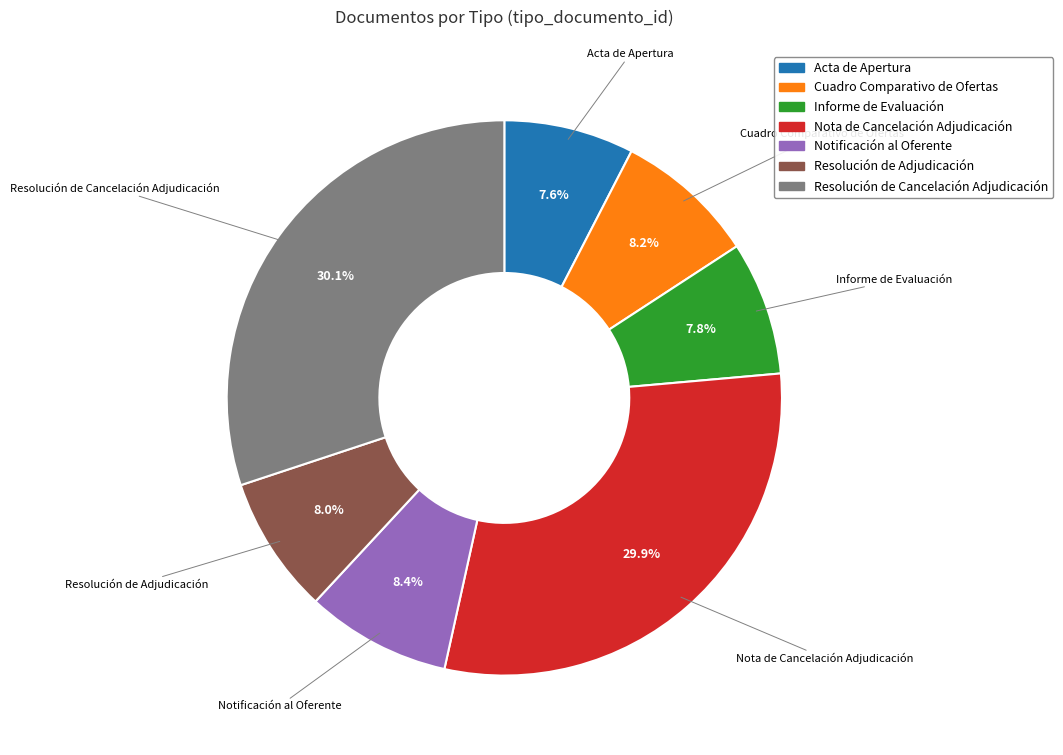

Is it true that Notificación al Oferente is 8% of the pie?

True